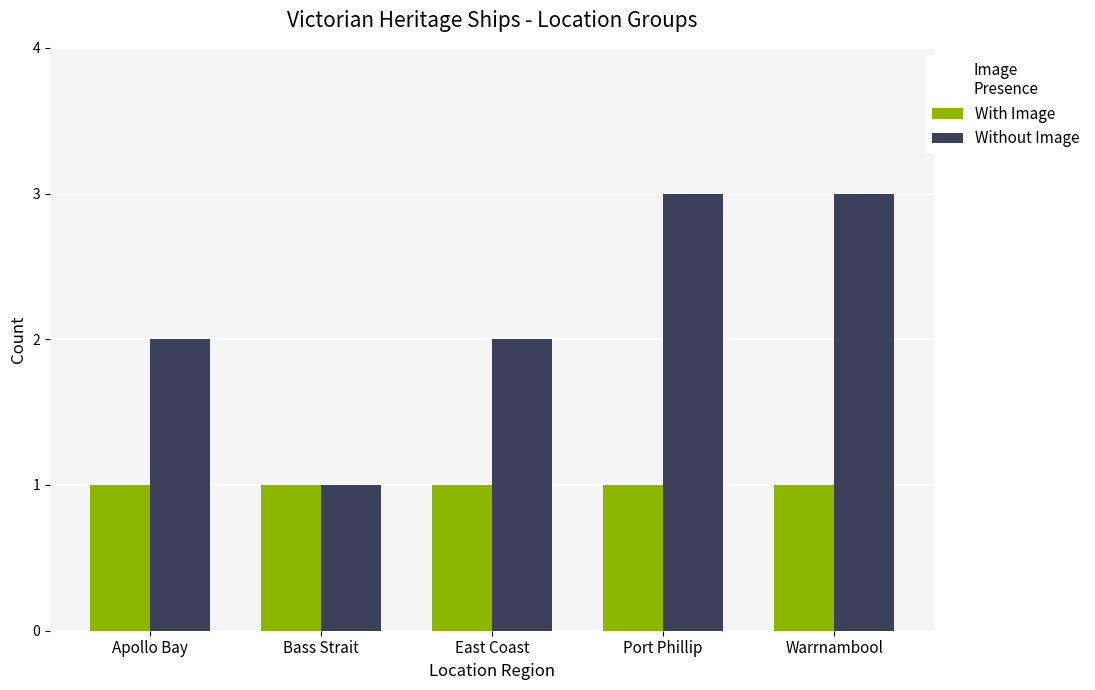

What is the maximum value shown in the chart?

3